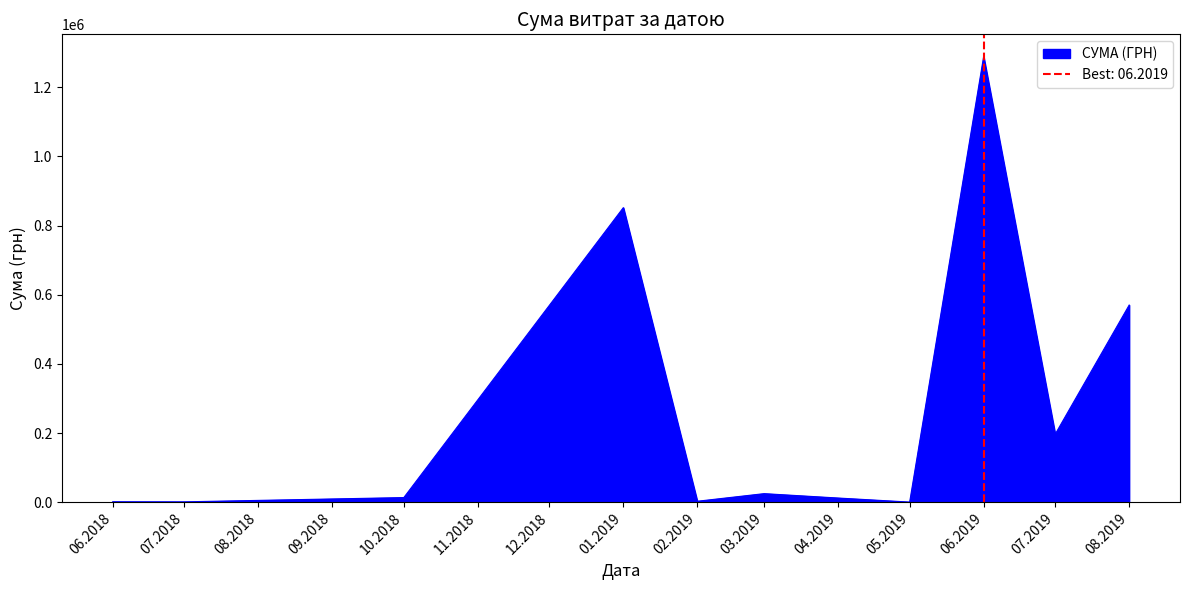

What is the maximum value for СУМА (ГРН)?

1288360.4